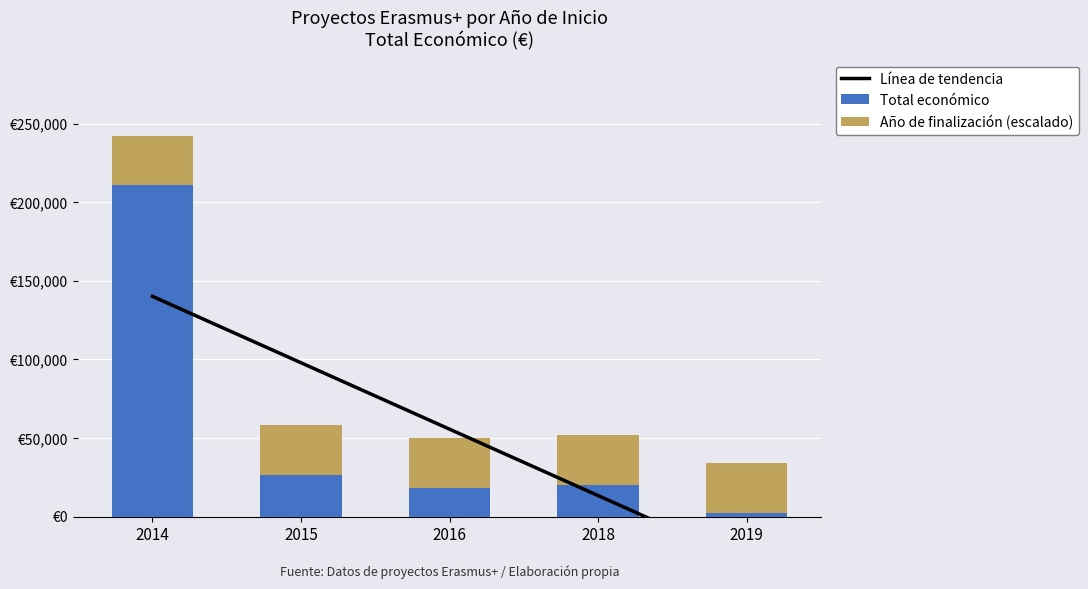

Reading right to left, what are all the values shown in this chart?

Línea de tendencia: 2019=-28882.4	2018=13381.6	2016=55645.6	2015=97909.6	2014=140173.6
Total económico: 2019=2450.0	2018=20412.0	2016=18169.0	2015=26442.0	2014=210755.0
Año de finalización (escalado): 2019=31613.2	2018=31597.6	2016=31566.3	2015=31550.6	2014=31550.6